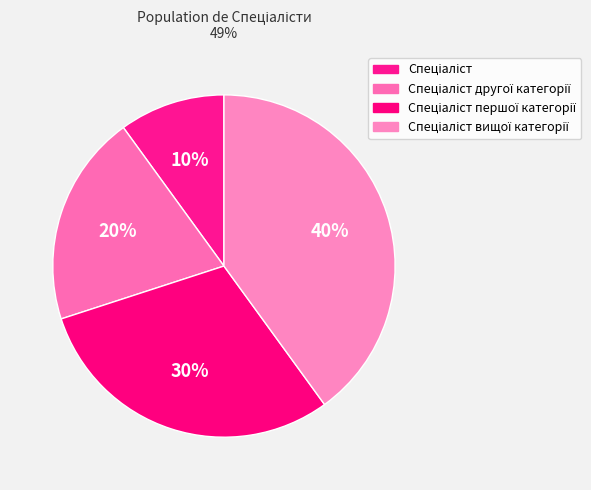

To the nearest percent, what percentage of the pie is Спеціаліст першої категорії?

30%